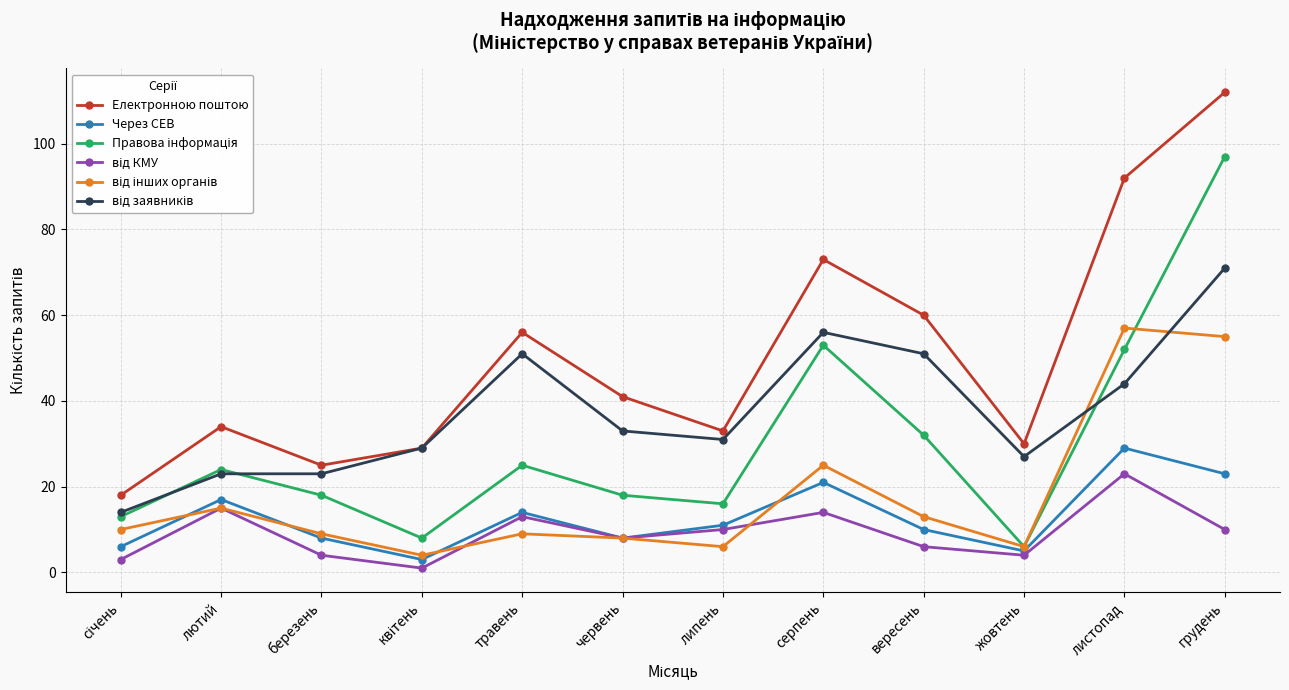

What is the greatest value displayed?

112